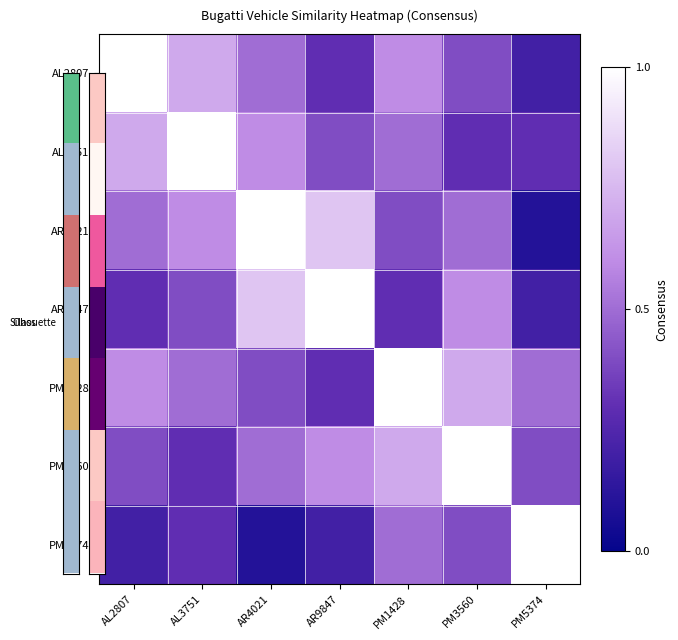

Rank the series by their maximum value, from highest to lowest.

AL2807, AL3751, AR4021, AR9847, PM1428, PM3560, PM5374